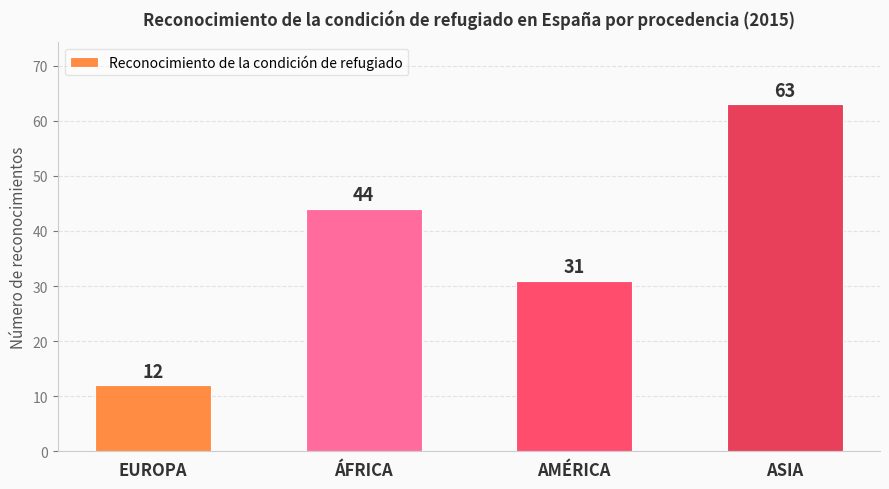

What is the change in value from EUROPA to ASIA?

+51